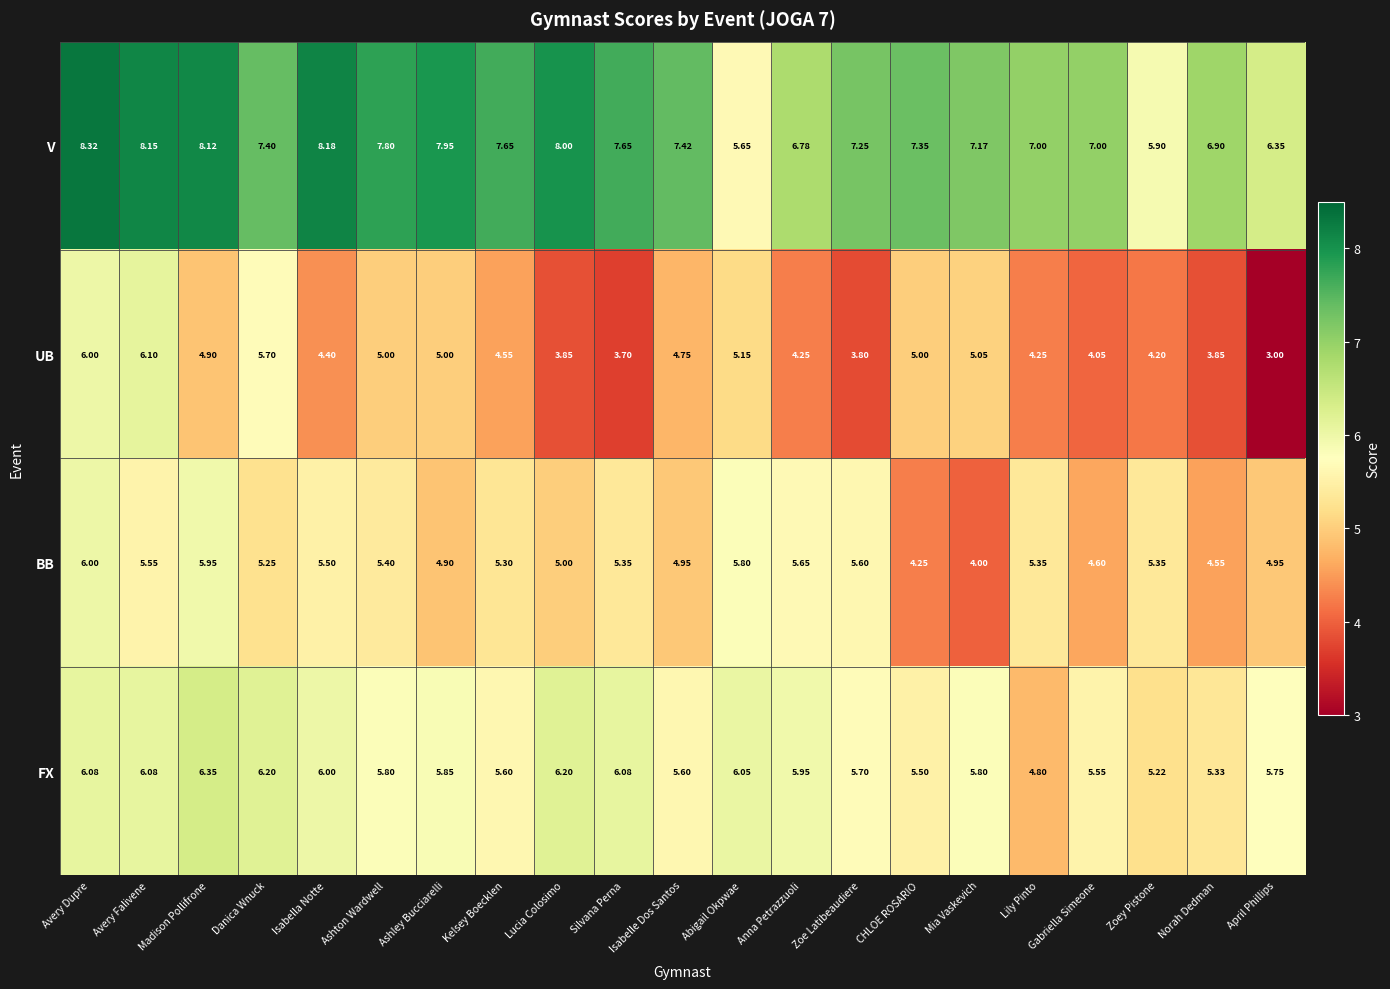

At which category is the sum across all series the highest?

Avery Dupre